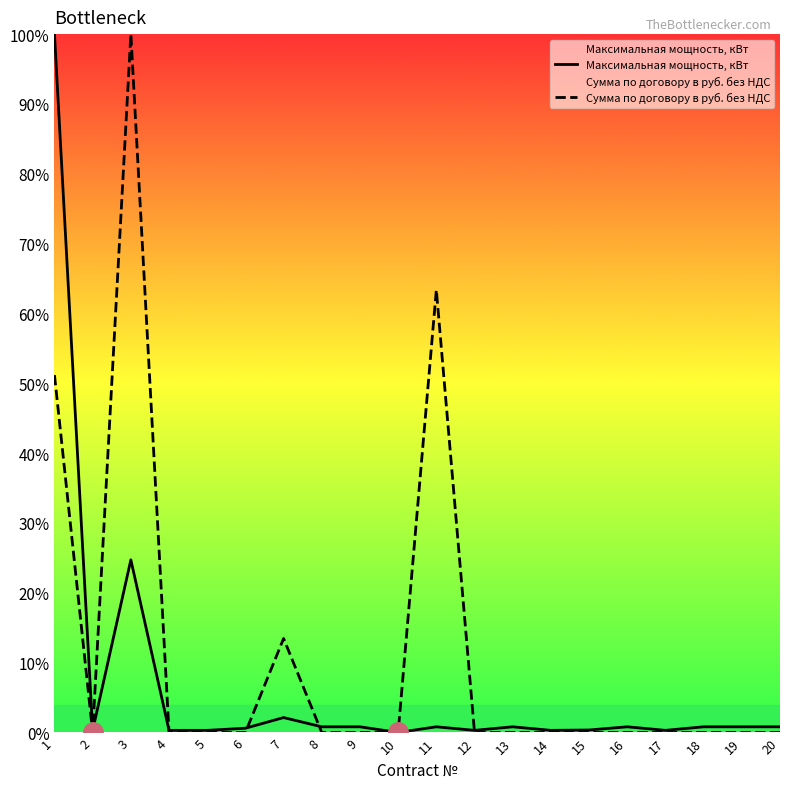

At which category does the chart reach its peak across all series?

1